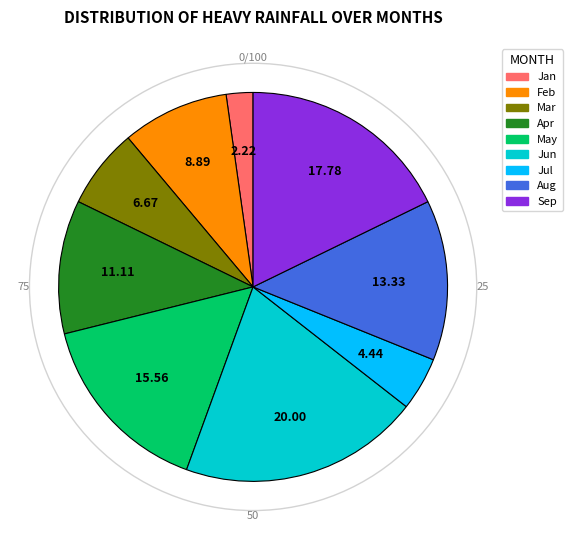

Combined, do Jun and Feb account for over 50%?

No